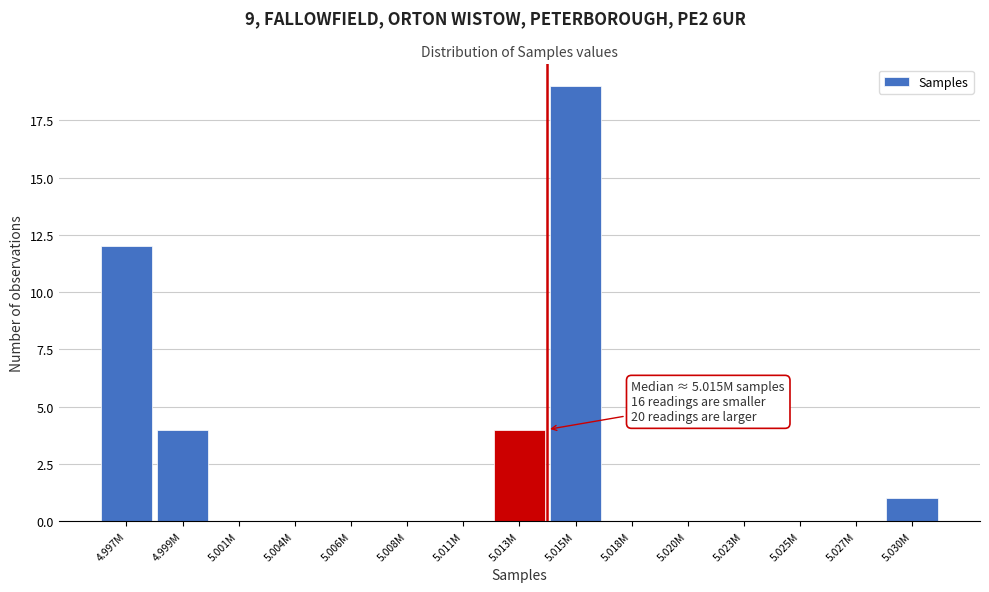

Reading right to left, what are all the values shown in this chart?

5.030M=1	5.027M=0	5.025M=0	5.023M=0	5.020M=0	5.018M=0	5.015M=19	5.013M=4	5.011M=0	5.008M=0	5.006M=0	5.004M=0	5.001M=0	4.999M=4	4.997M=12